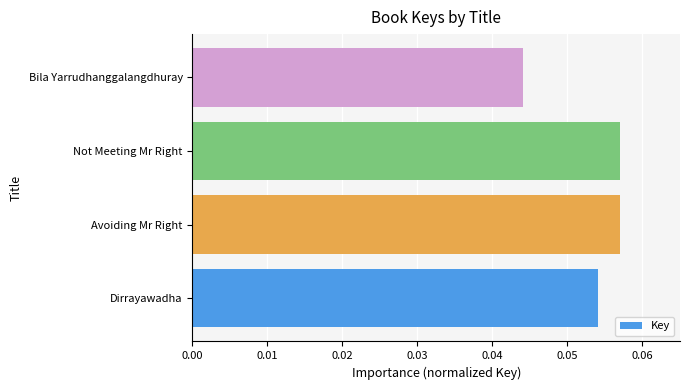

Which has a higher value, Dirrayawadha or Avoiding Mr Right?

Avoiding Mr Right